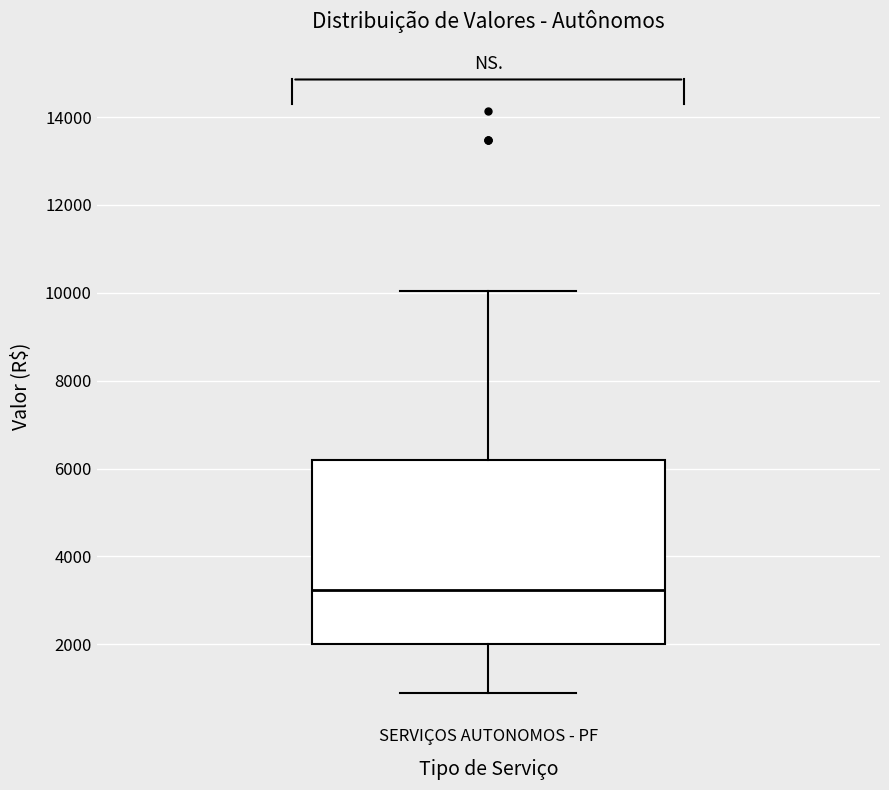

Read this box plot against the y-axis: the position of the median line, the range covered by the box, and the ends of both whiskers. The values are not printed on the chart, so give them approximately, as read against the axis.

median 3200, box 2000 to 6200, whiskers 1000 to 10000